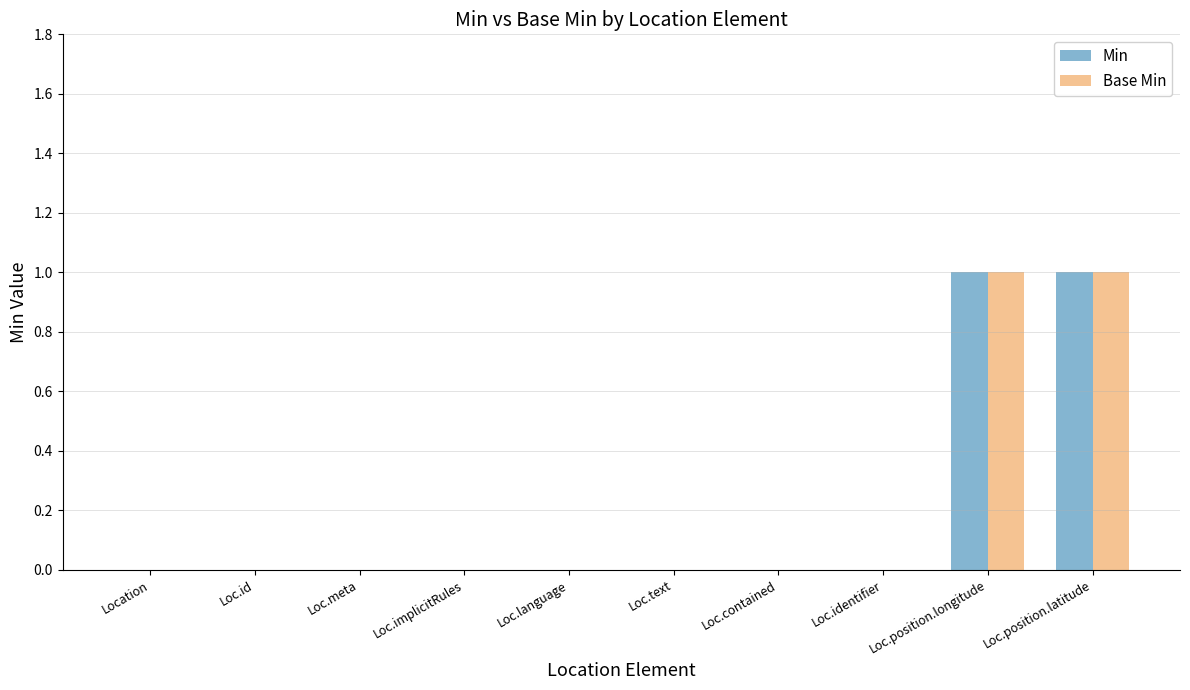

Is it true that Min equals 0 at Loc.contained?

True